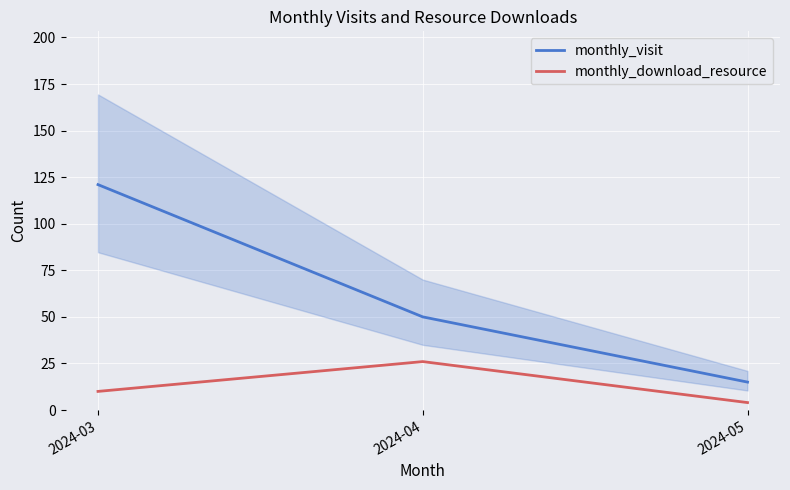

What is the smallest value displayed?

4